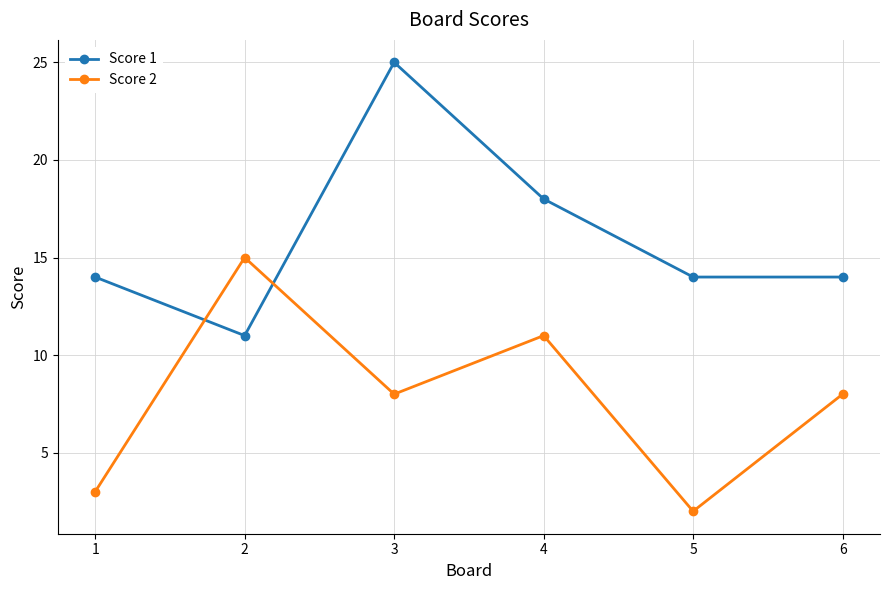

Rank the series by their average value, from highest to lowest.

Score 1, Score 2